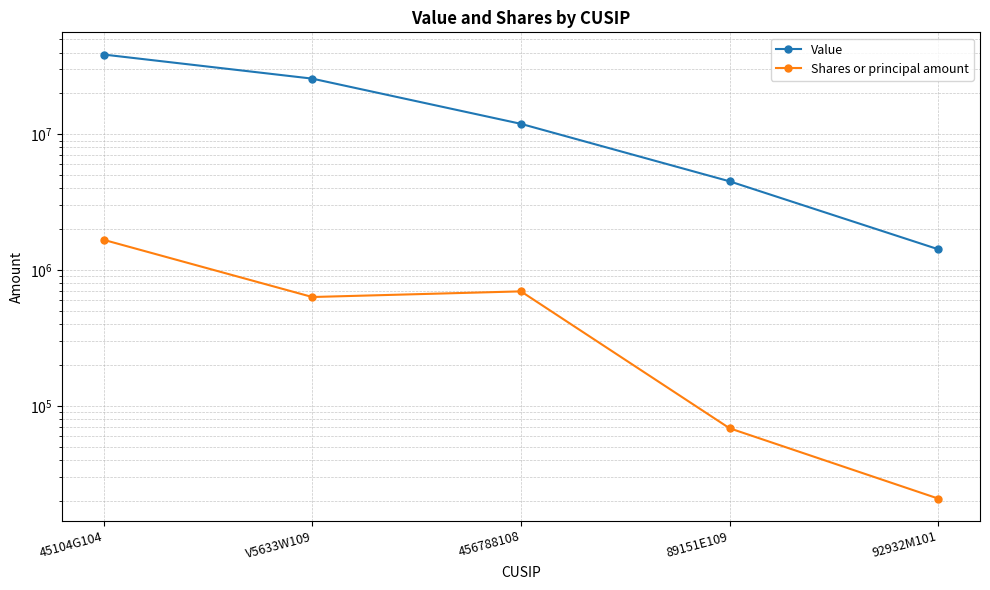

Rank the series by their average value, from lowest to highest.

Shares or principal amount, Value